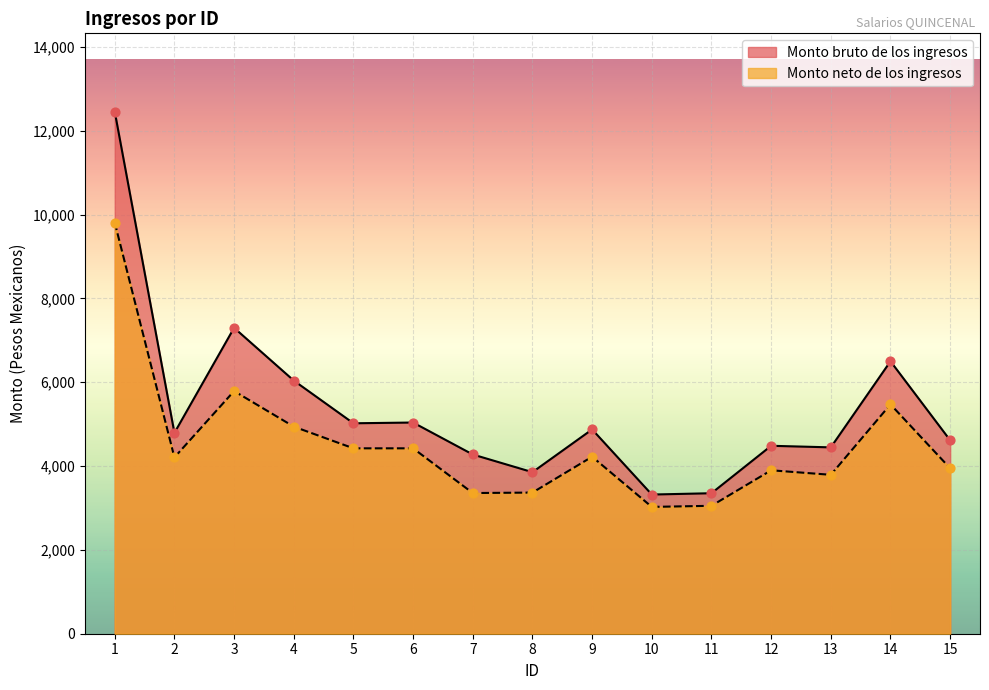

At how many categories does at least one series exceed 4161?

12